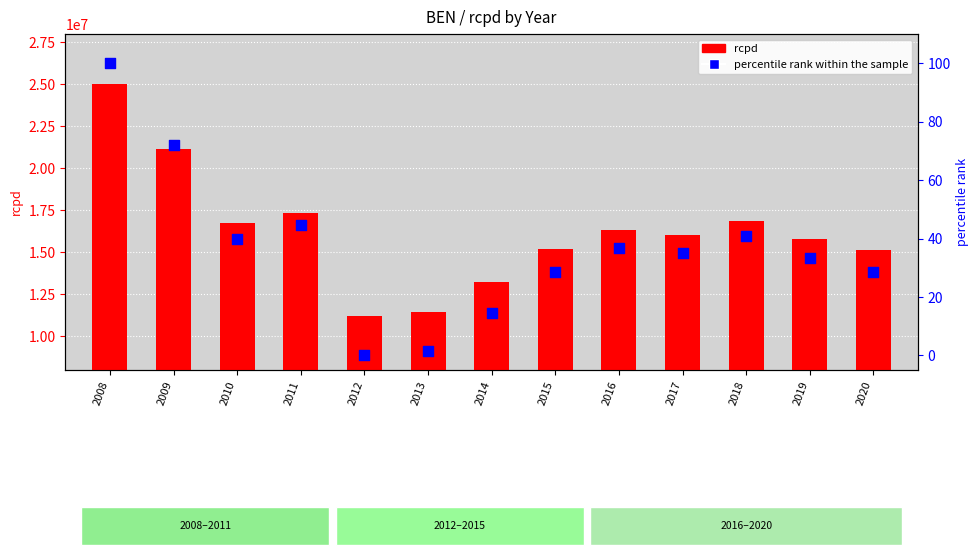

Is the value of rcpd at 2017 greater than the value of percentile rank within the sample at 2020?

Yes